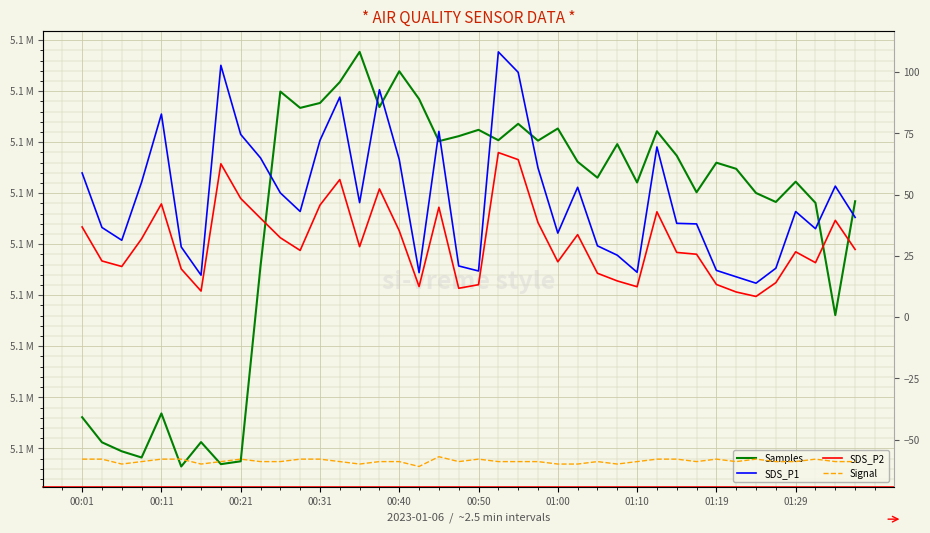

What is the total value across all series at 01:00?

5092630.9